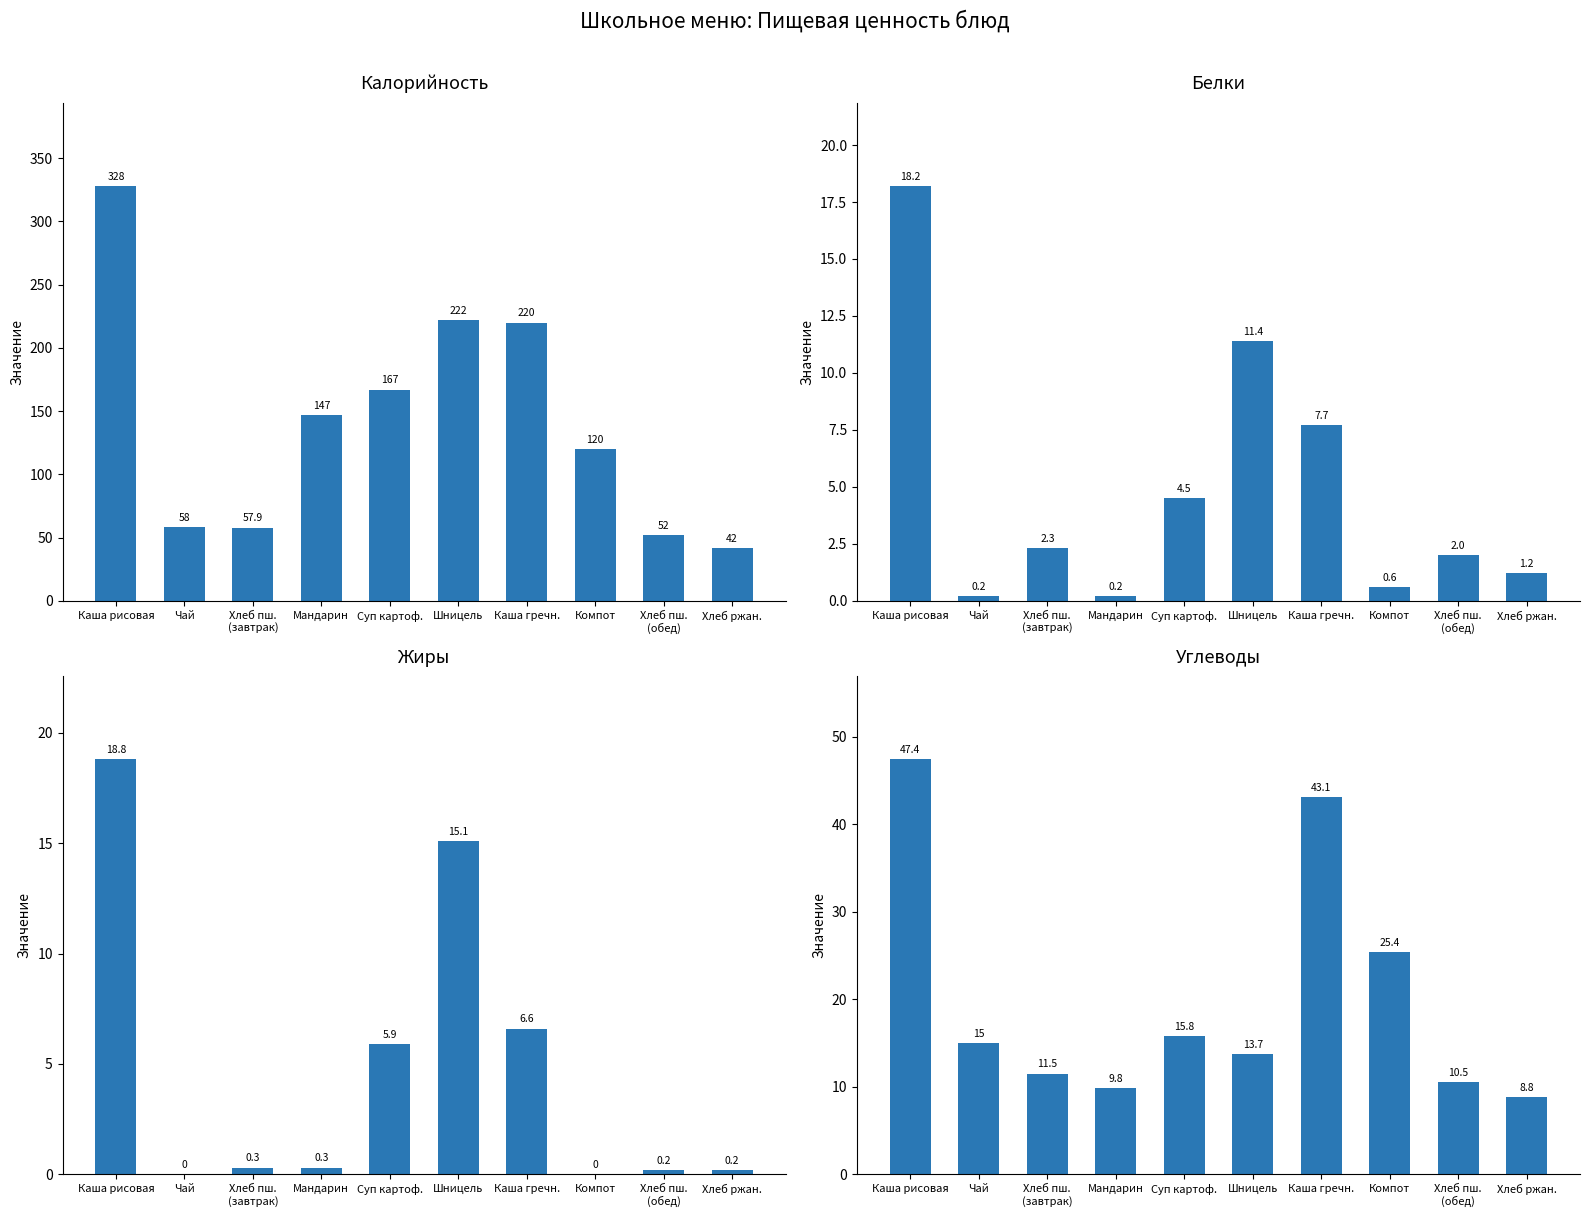

At how many categories does at least one series exceed 322?

1